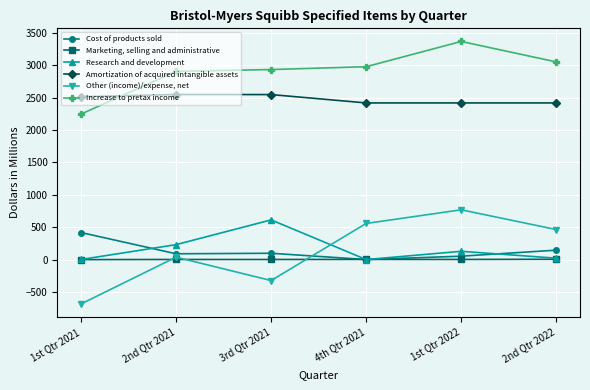

What position from the left is 2nd Qtr 2021?

2